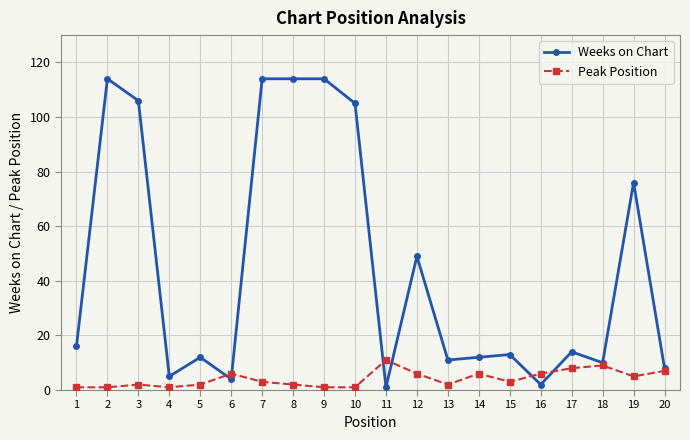

Which series has the largest range (max minus min)?

Weeks on Chart